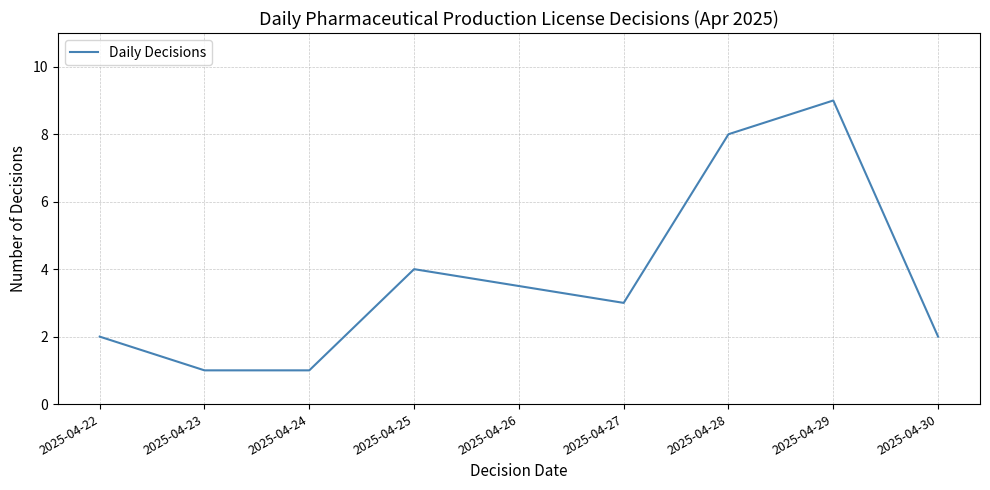

Reading left to right, list all the values displayed in this chart.

2025-04-22=2	2025-04-23=1	2025-04-24=1	2025-04-25=4	2025-04-27=3	2025-04-28=8	2025-04-29=9	2025-04-30=2